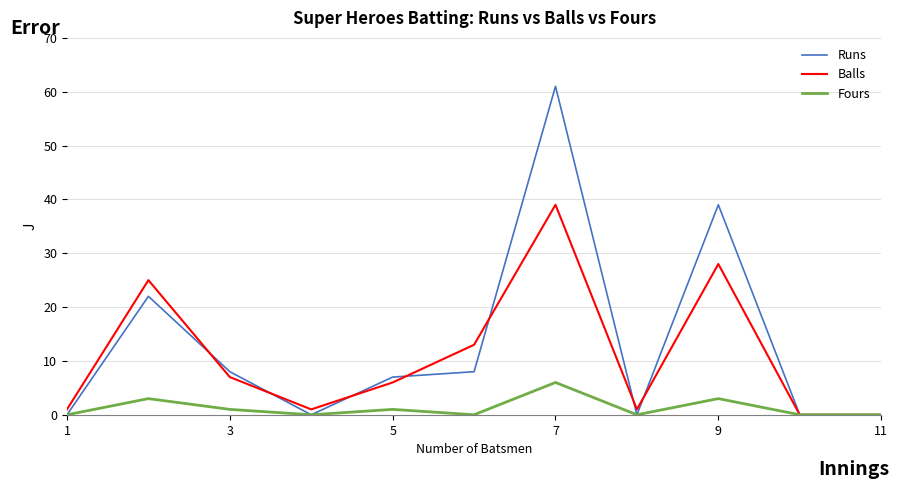

Reading left to right, what are all the values shown in this chart?

Runs: 0	22	8	0	7	8	61	0	39	0	0
Balls: 1	25	7	1	6	13	39	1	28	0	0
Fours: 0	3	1	0	1	0	6	0	3	0	0